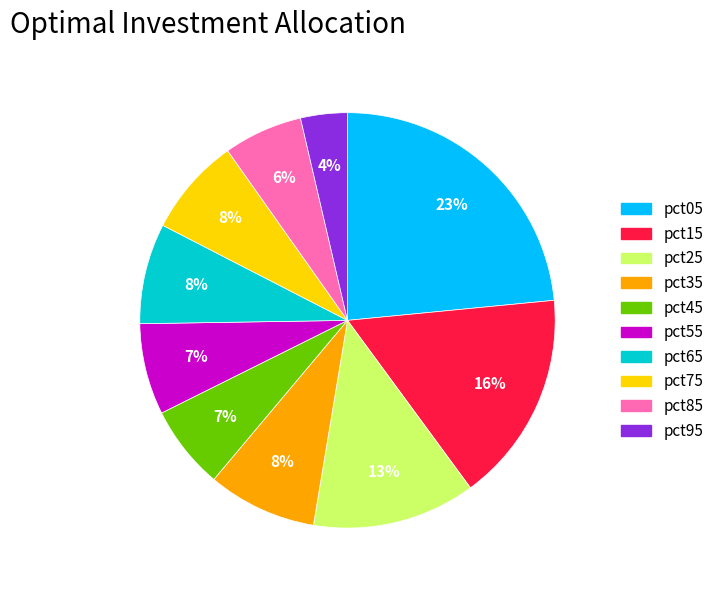

Is the sum of pct95 and pct45 greater than half?

No